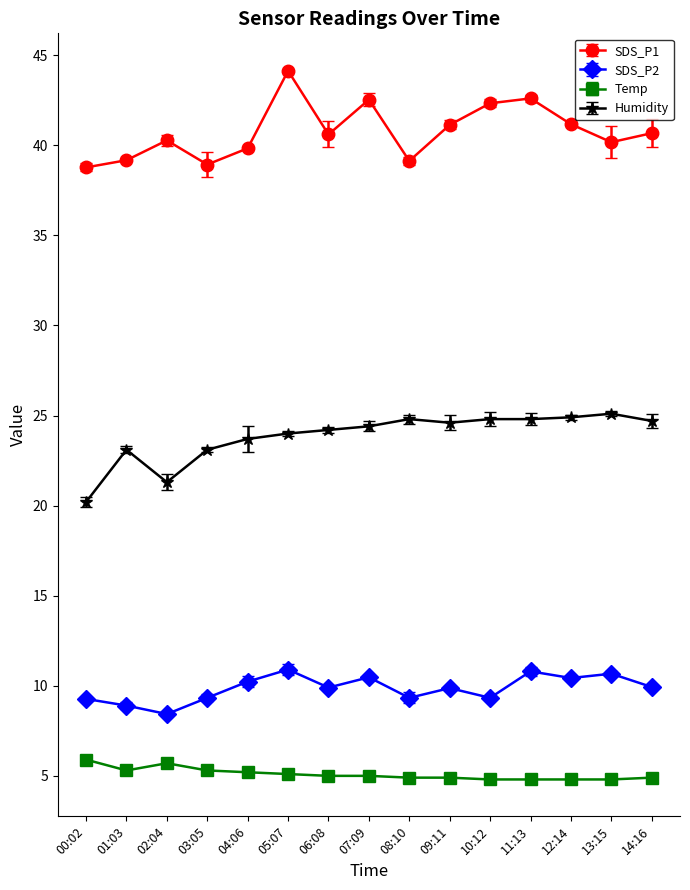

Where is the first local minimum for SDS_P2?

02:04